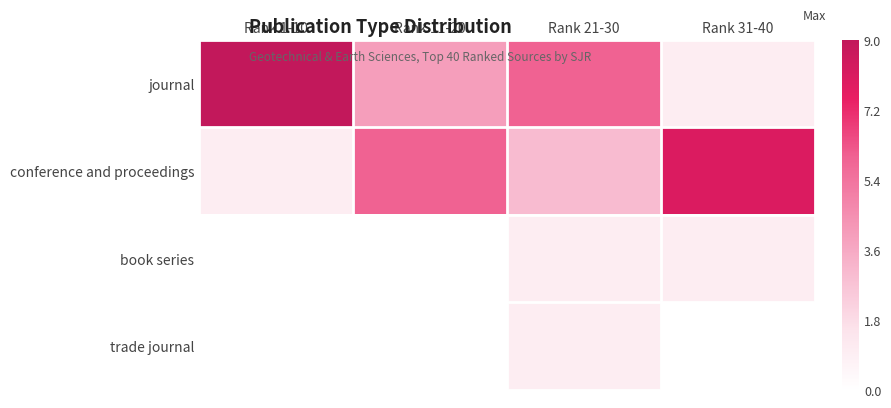

At Rank 31-40, list the series in order from smallest to largest.

trade journal, journal, book series, conference and proceedings